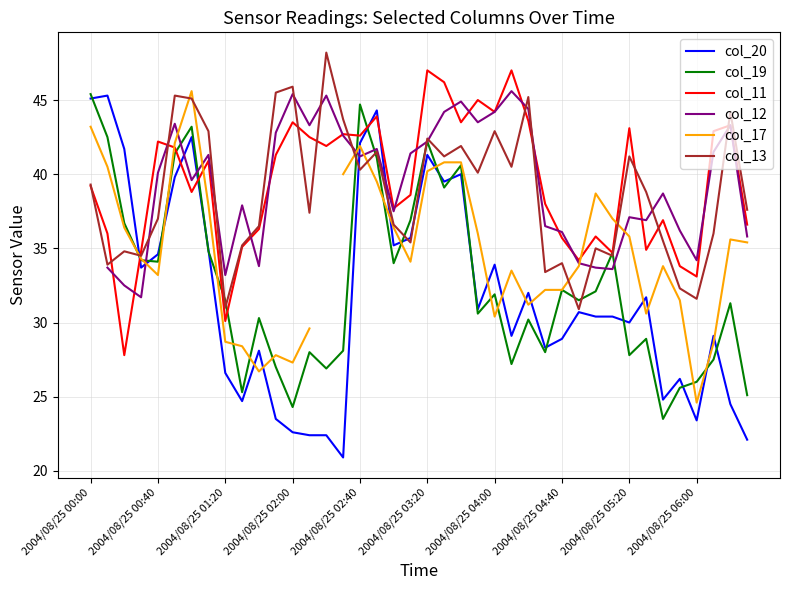

How many lines are shown in the chart?

6